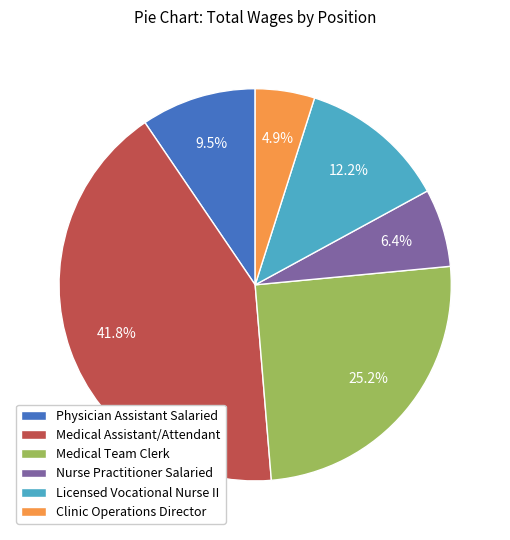

To the nearest percent, what is the difference between the Medical Team Clerk and Nurse Practitioner Salaried slice percentages?

19%